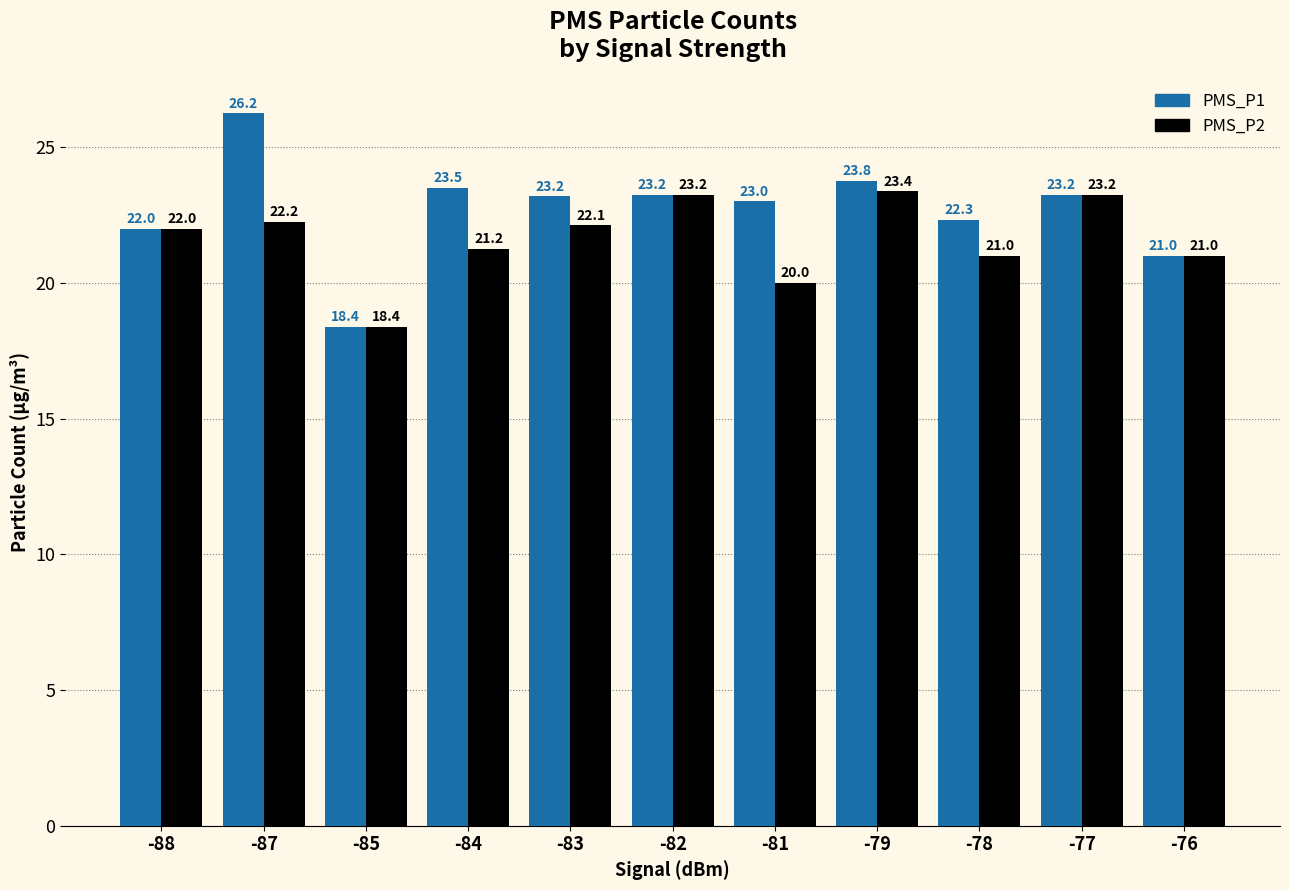

True or false: PMS_P1 has a value of 37.6 at -77.

False